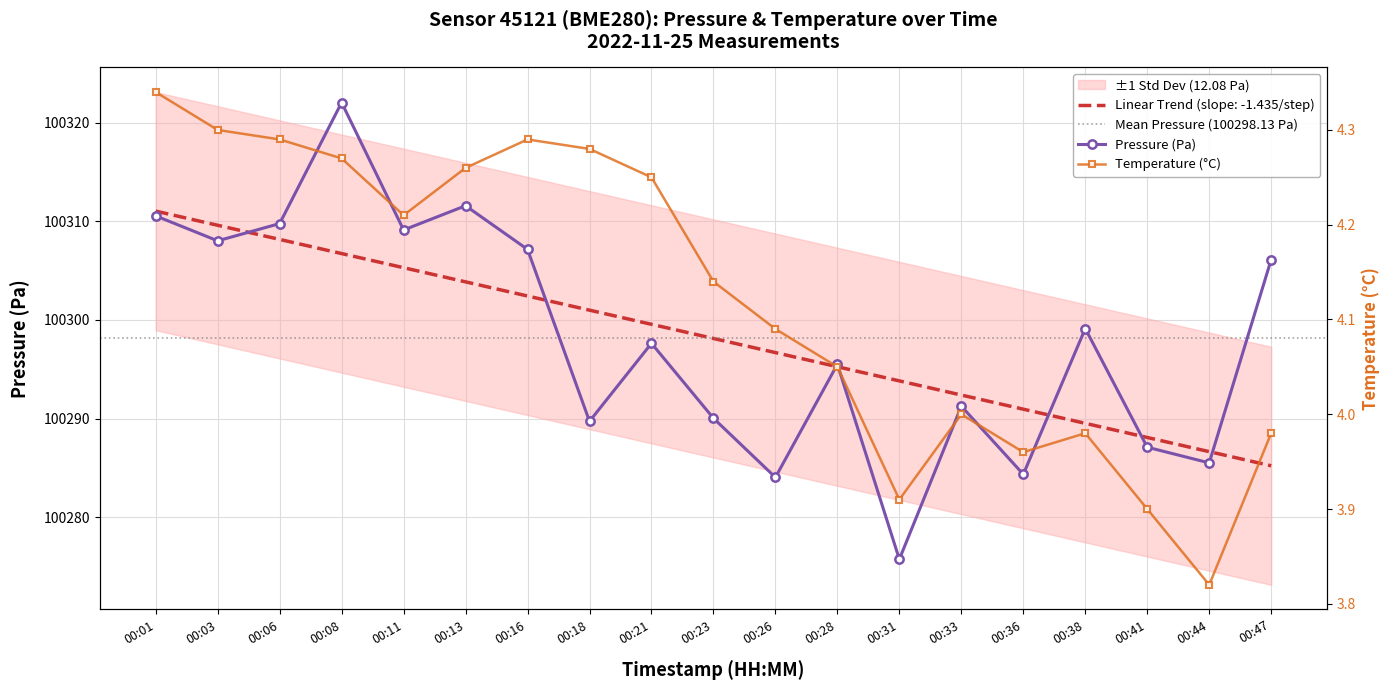

At how many categories does at least one series exceed 17112?

19